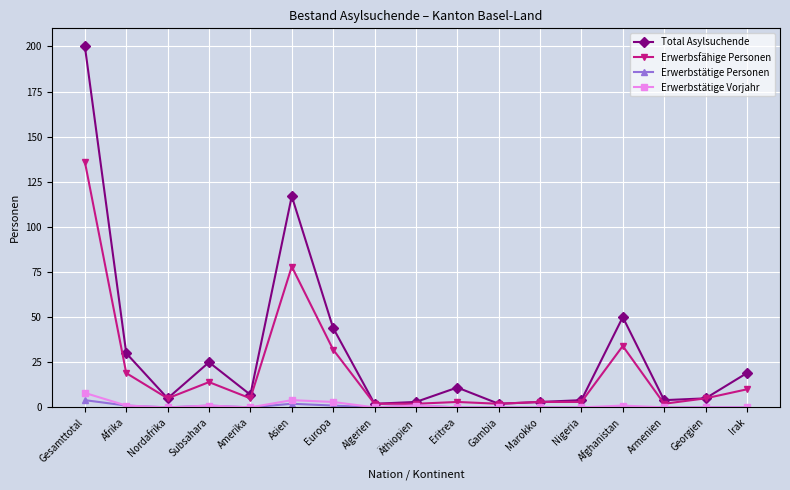

Which series has the widest spread of values?

Total Asylsuchende